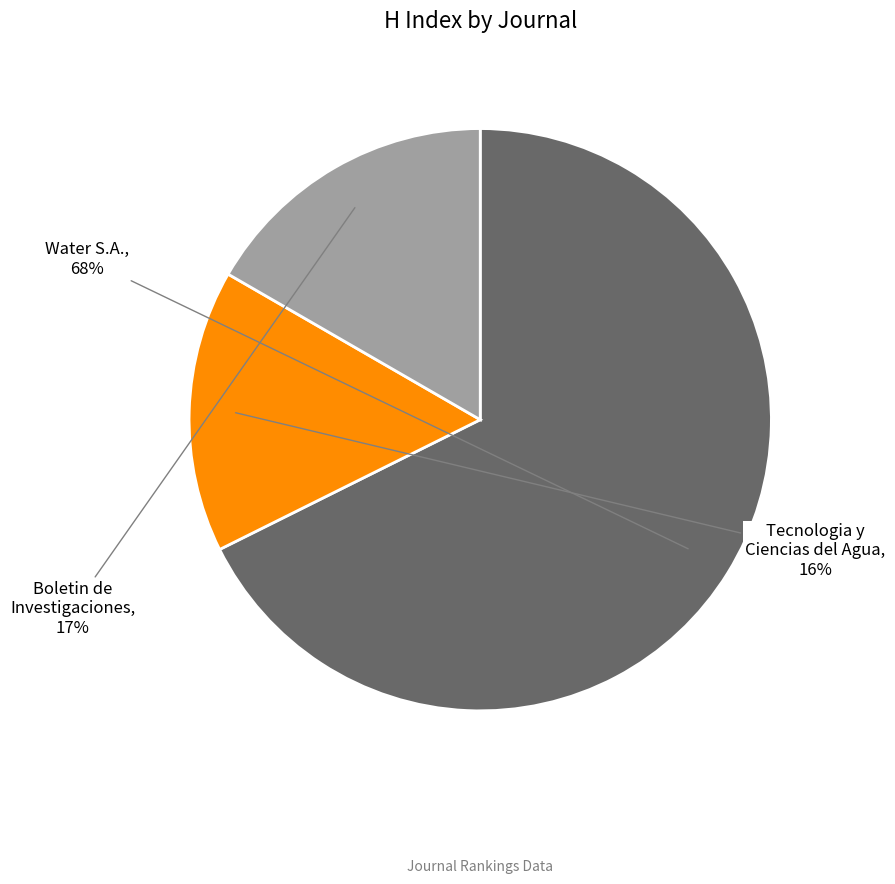

Is Tecnologia y Ciencias del Agua the majority of the pie?

No